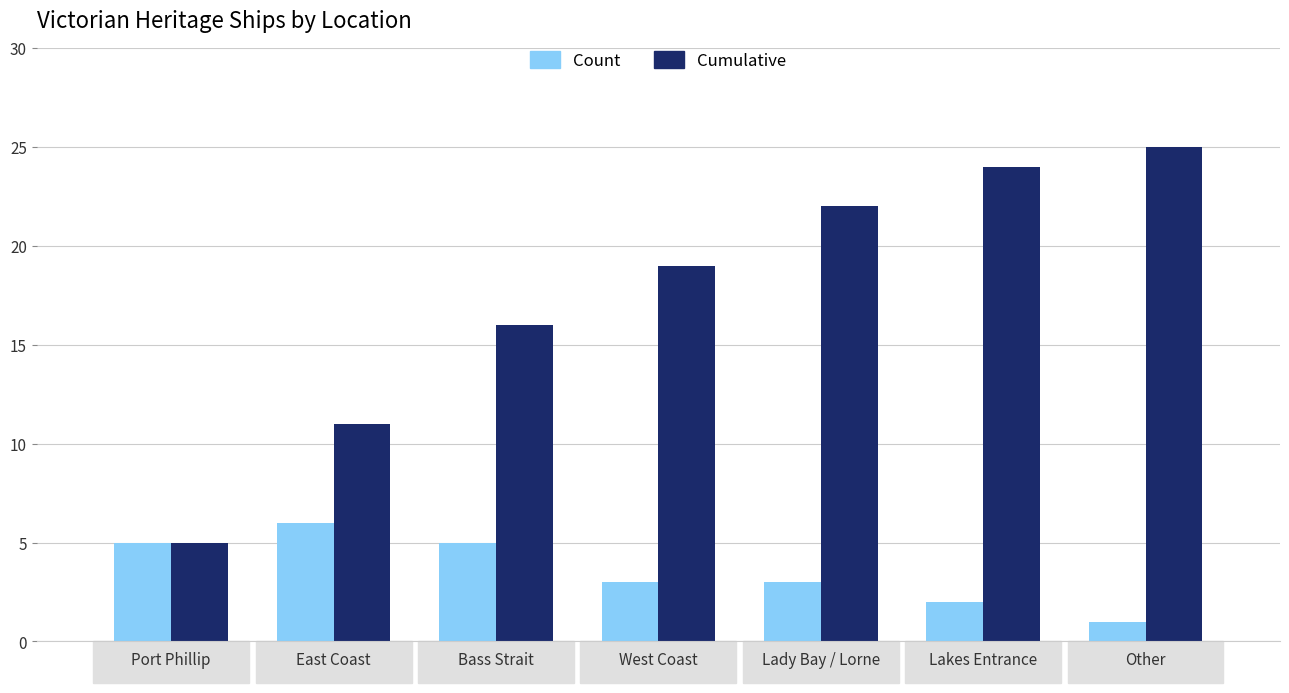

What is the label of the 1st bar from the right?

Other